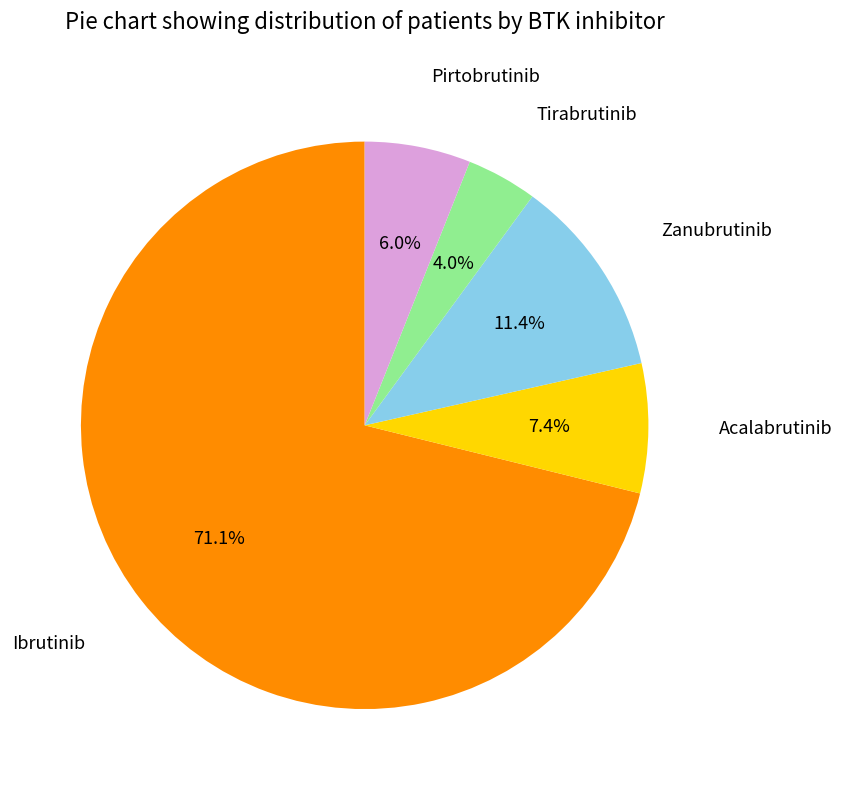

Is there a majority slice in this chart?

Yes